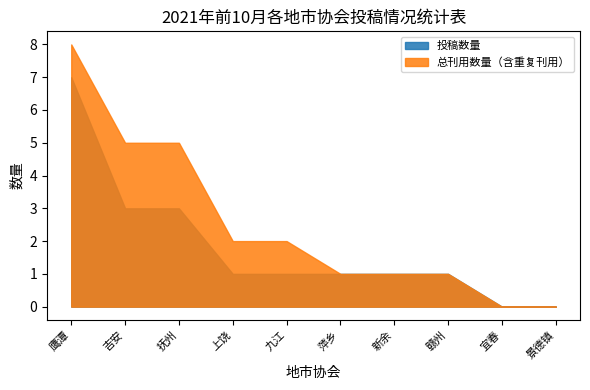

What is the label of the 1st point from the left?

鹰潭